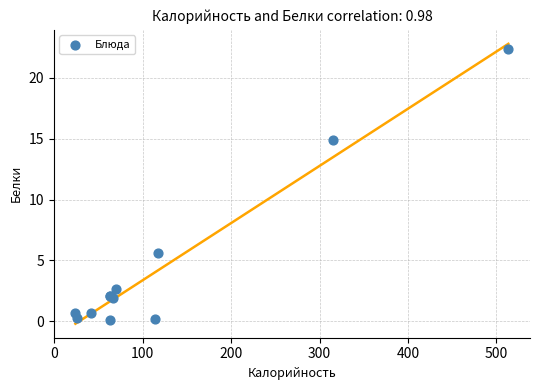

What Y value in the scatter plot is closest to 11?

14.9